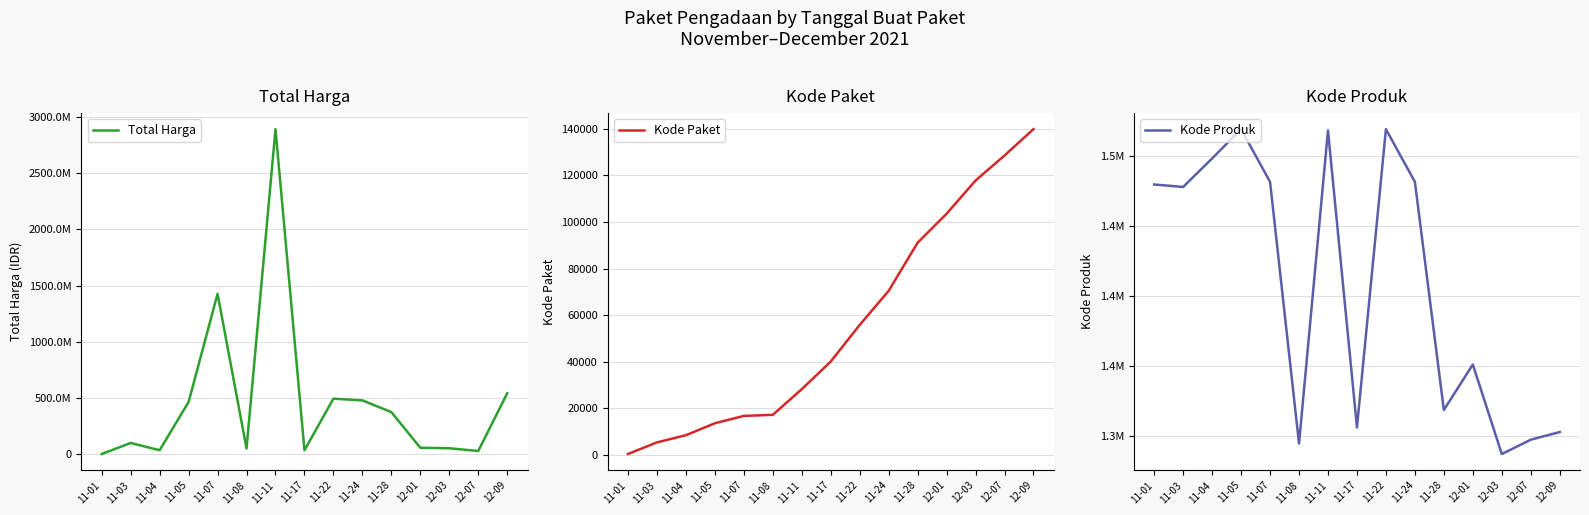

The value of Kode Paket at 11-07 is 27414. True or false?

False